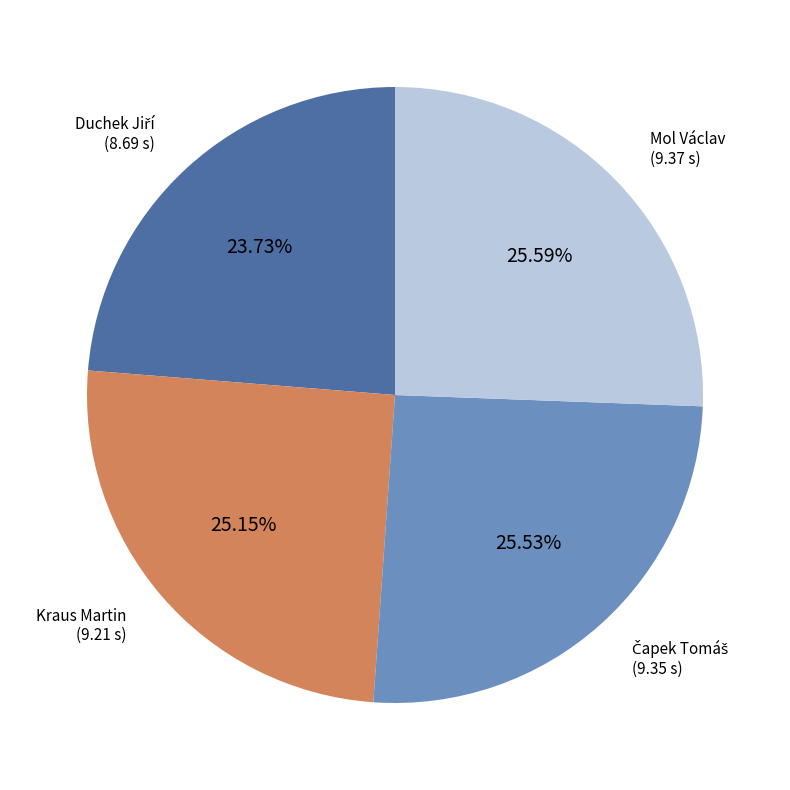

Count the number of slices in the pie.

4